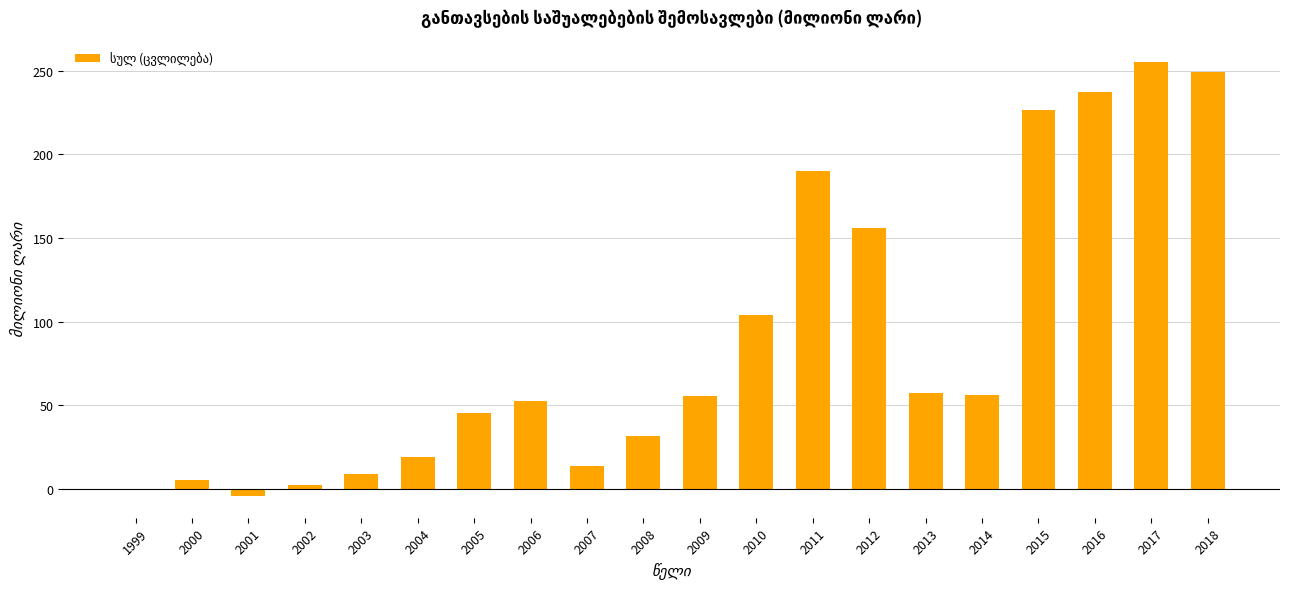

The chart shows a value of 63.9 at 2016. True or false?

False